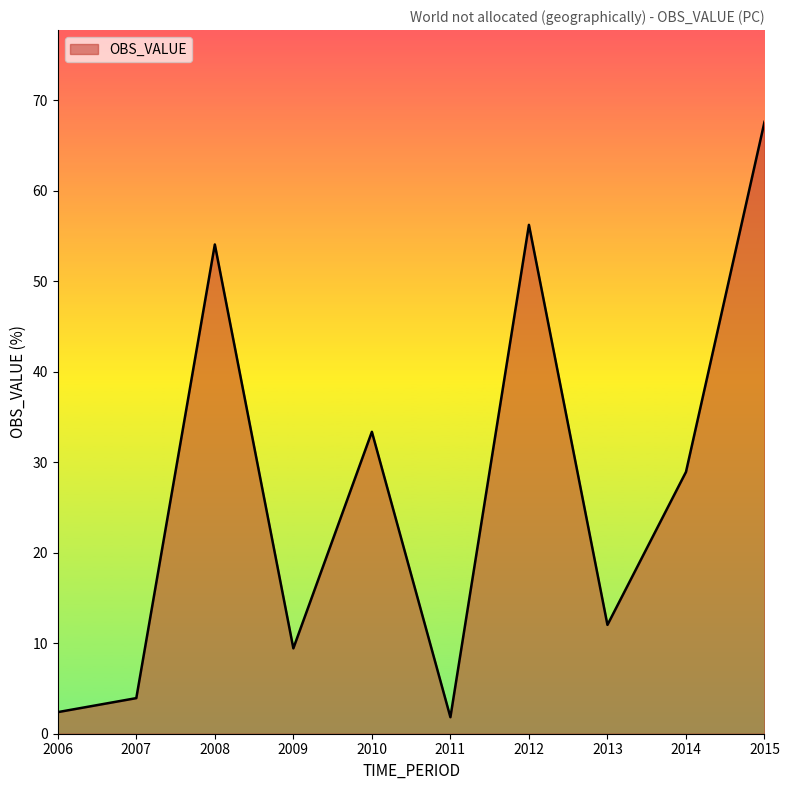

At which label does the data first exceed 28?

2008